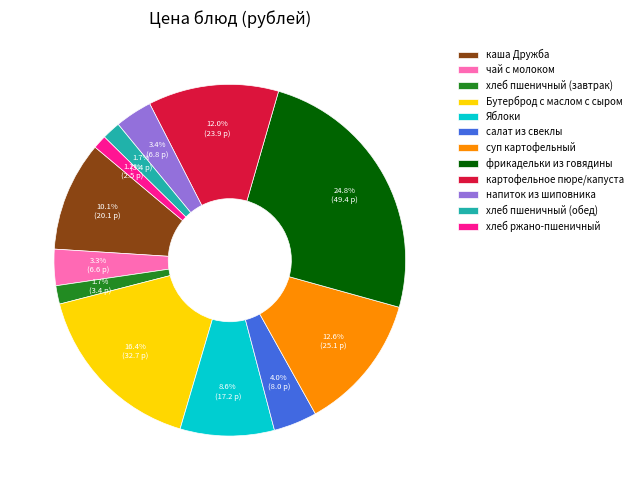

Which category has the biggest portion of the pie?

фрикадельки из говядины